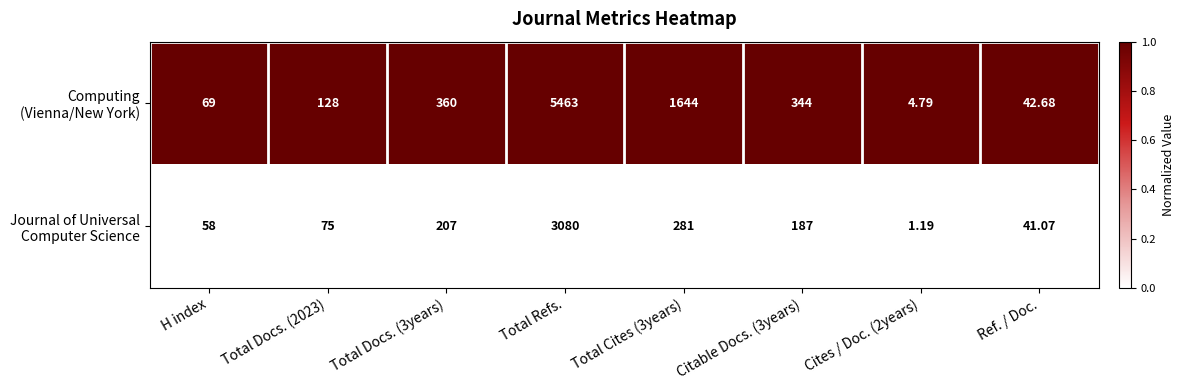

At which category is the sum across all series the highest?

Total Refs.